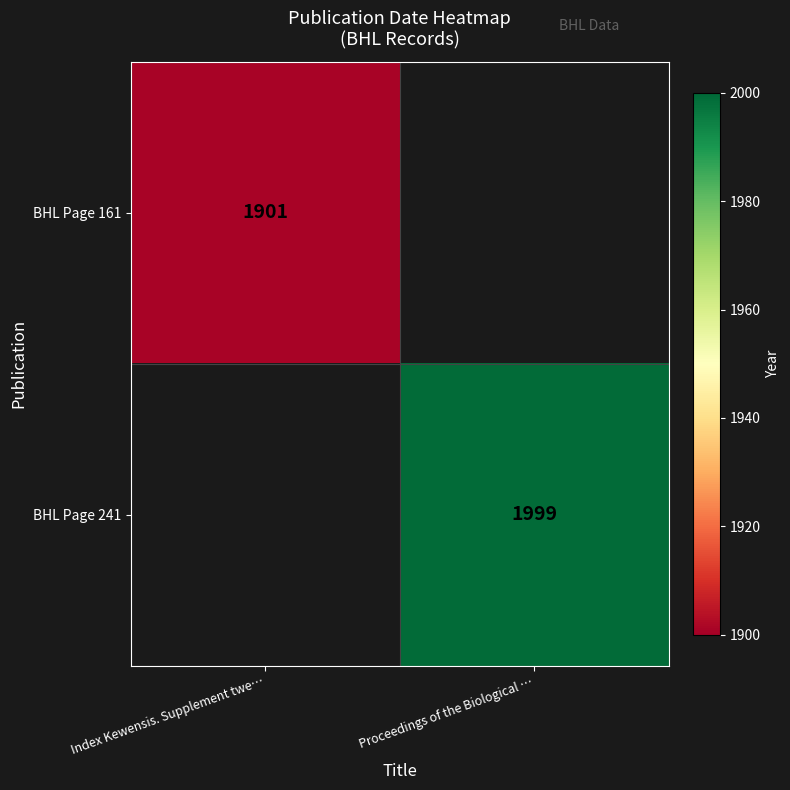

True or false: BHL Page 241 has a value of 1999 at Proceedings of the Biological ….

True